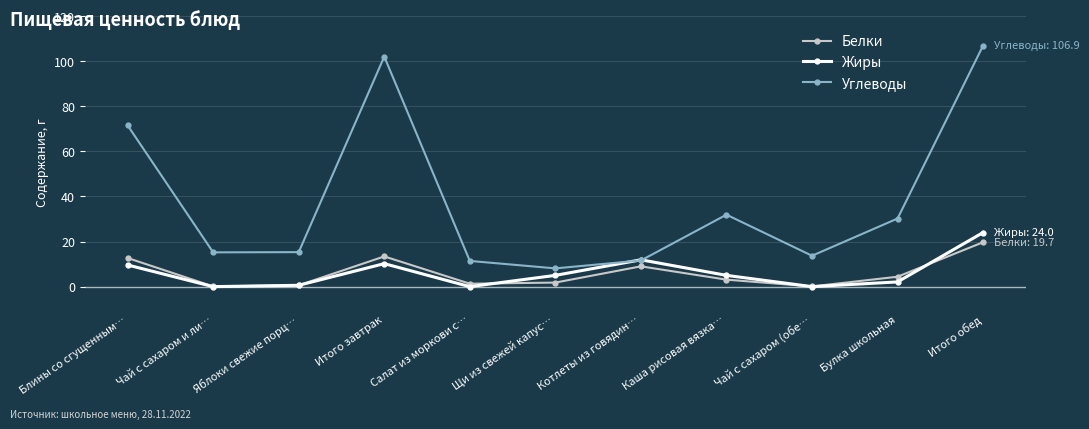

Where is Жиры nearest to the value 12?

Котлеты из говядин…